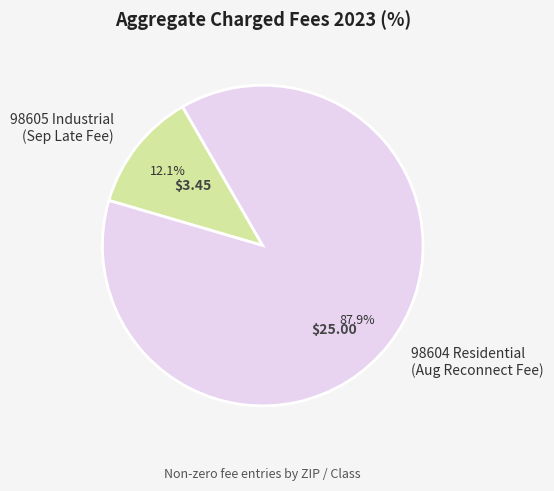

Is the sum of 98604 Residential (Aug Reconnect Fee) and 98605 Industrial (Sep Late Fee) greater than half?

Yes